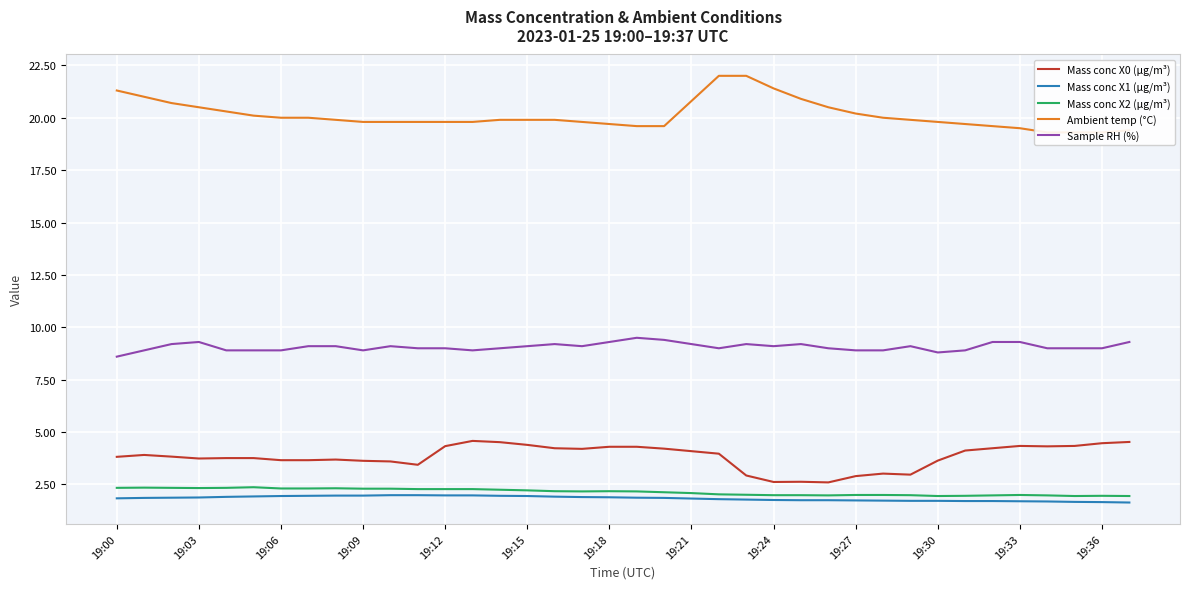

True or false: Sample RH (%) and Mass conc X1 (μg/m³) cross at least once.

False